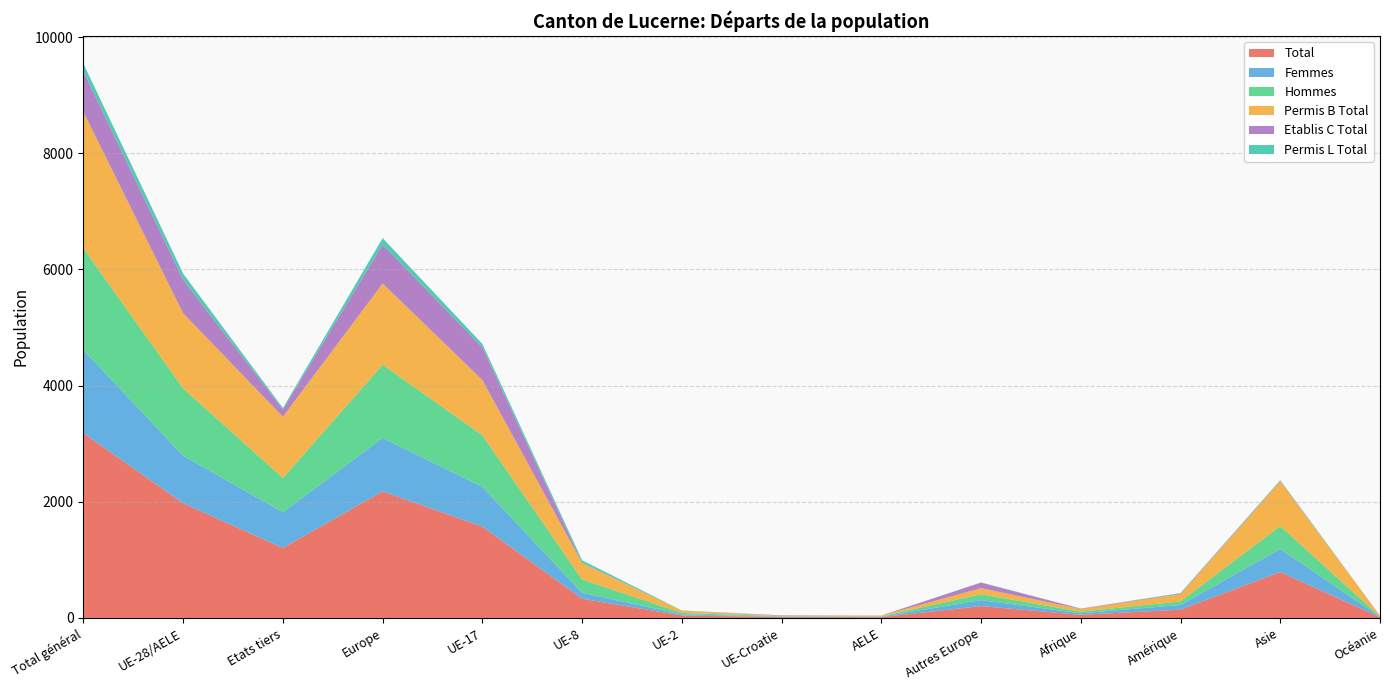

Reading left to right, what are all the values shown in this chart?

Total: Total général=3181	UE-28/AELE=1976	Etats tiers=1205	Europe=2180	UE-17=1573	UE-8=331	UE-2=43	UE-Croatie=15	AELE=14	Autres Europe=204	Afrique=54	Amérique=143	Asie=791	Océanie=13
Femmes: Total général=1432	UE-28/AELE=817	Etats tiers=615	Europe=920	UE-17=683	UE-8=102	UE-2=19	UE-Croatie=6	AELE=7	Autres Europe=103	Afrique=26	Amérique=81	Asie=397	Océanie=8
Hommes: Total général=1749	UE-28/AELE=1159	Etats tiers=590	Europe=1260	UE-17=890	UE-8=229	UE-2=24	UE-Croatie=9	AELE=7	Autres Europe=101	Afrique=28	Amérique=62	Asie=394	Océanie=5
Permis B Total: Total général=2349	UE-28/AELE=1294	Etats tiers=1055	Europe=1399	UE-17=951	UE-8=284	UE-2=40	UE-Croatie=5	AELE=14	Autres Europe=105	Afrique=46	Amérique=122	Asie=771	Océanie=11
Etablis C Total: Total général=699	UE-28/AELE=576	Etats tiers=123	Europe=671	UE-17=562	UE-8=5	UE-2=0	UE-Croatie=9	AELE=0	Autres Europe=95	Afrique=7	Amérique=12	Asie=8	Océanie=1
Permis L Total: Total général=133	UE-28/AELE=106	Etats tiers=27	Europe=110	UE-17=60	UE-8=42	UE-2=3	UE-Croatie=1	AELE=0	Autres Europe=4	Afrique=1	Amérique=9	Asie=12	Océanie=1